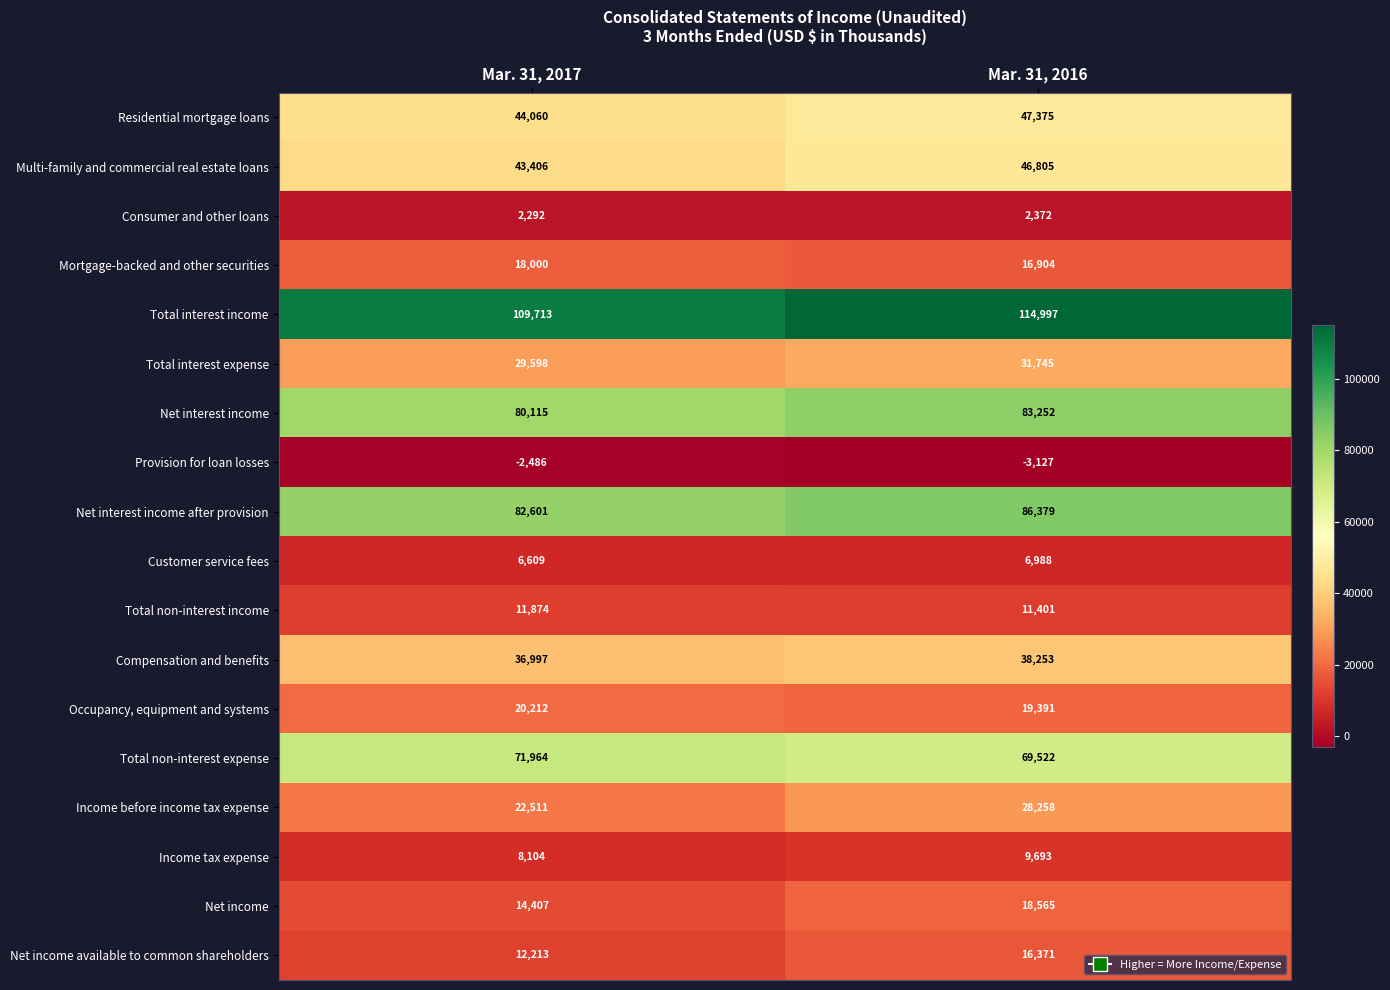

What is the sum of the Income before income tax expense values at Mar. 31, 2017 and Mar. 31, 2016?

50769